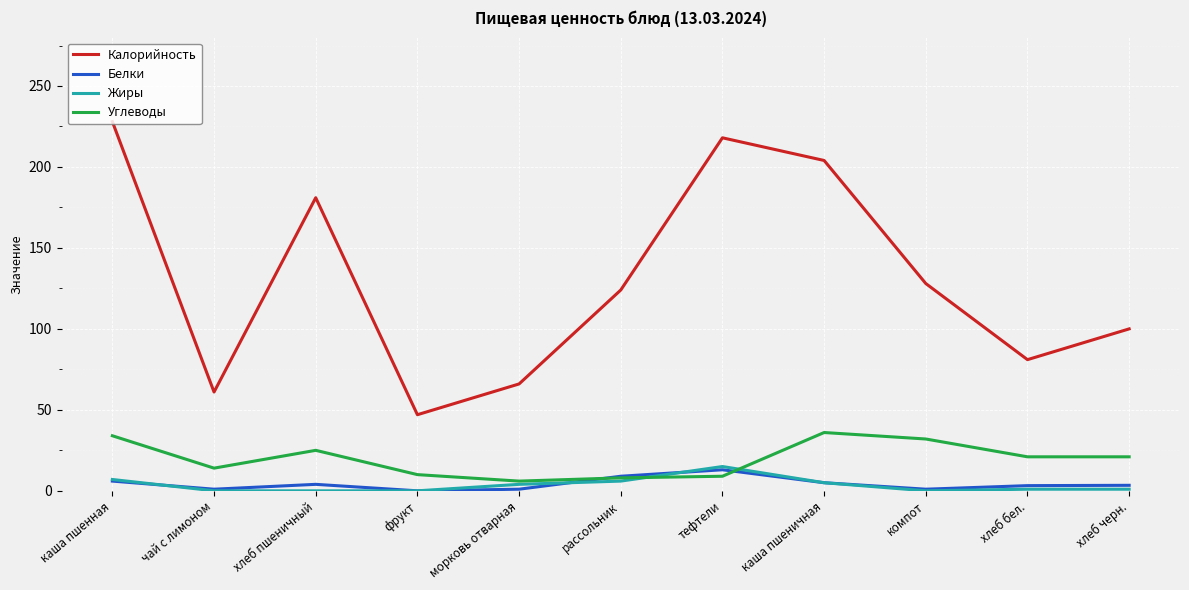

At which category is the sum across all series the highest?

каша пшенная